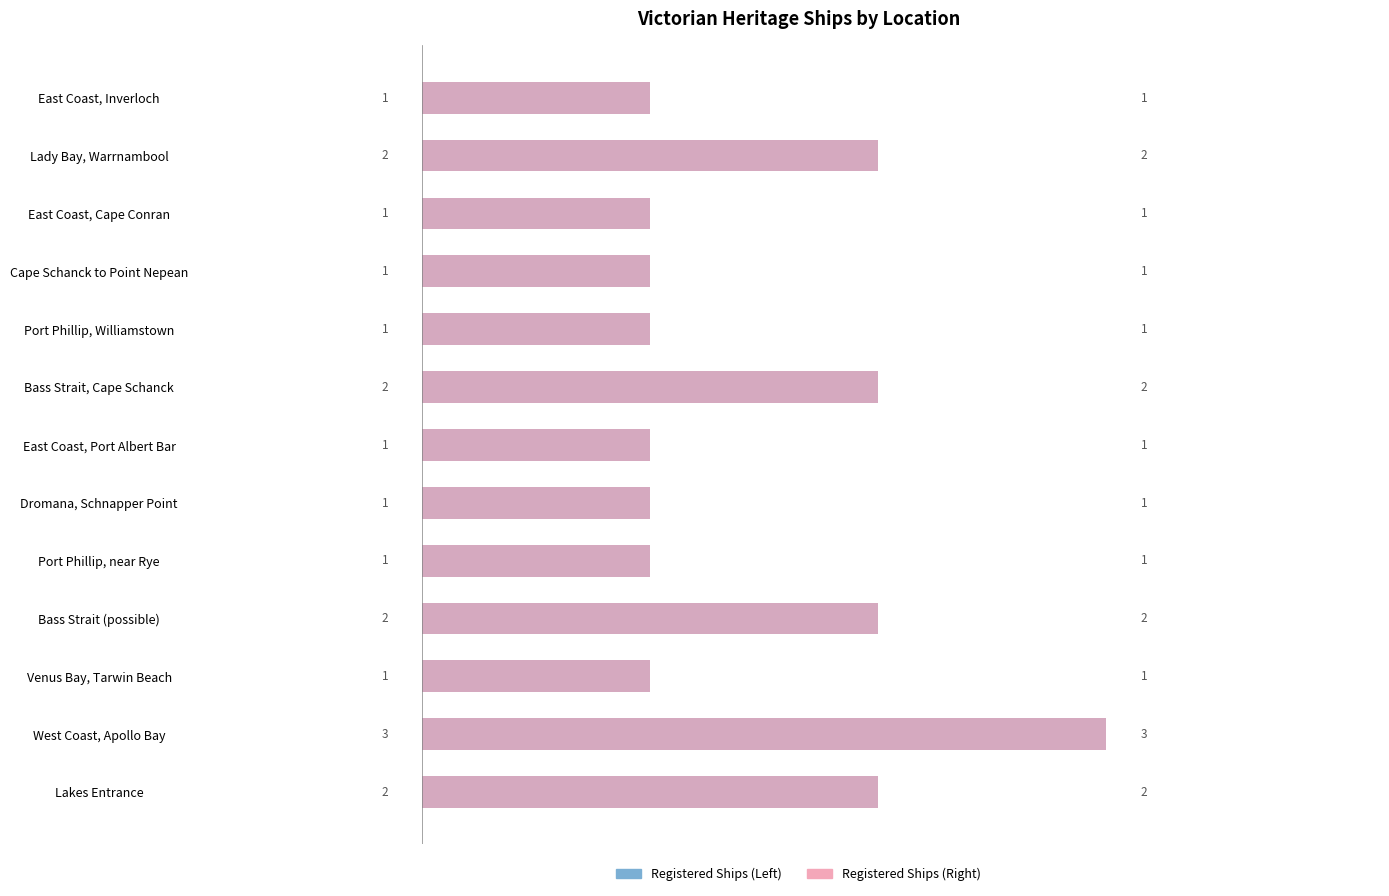

Are the bars grouped side by side (vs. stacked)?

Yes